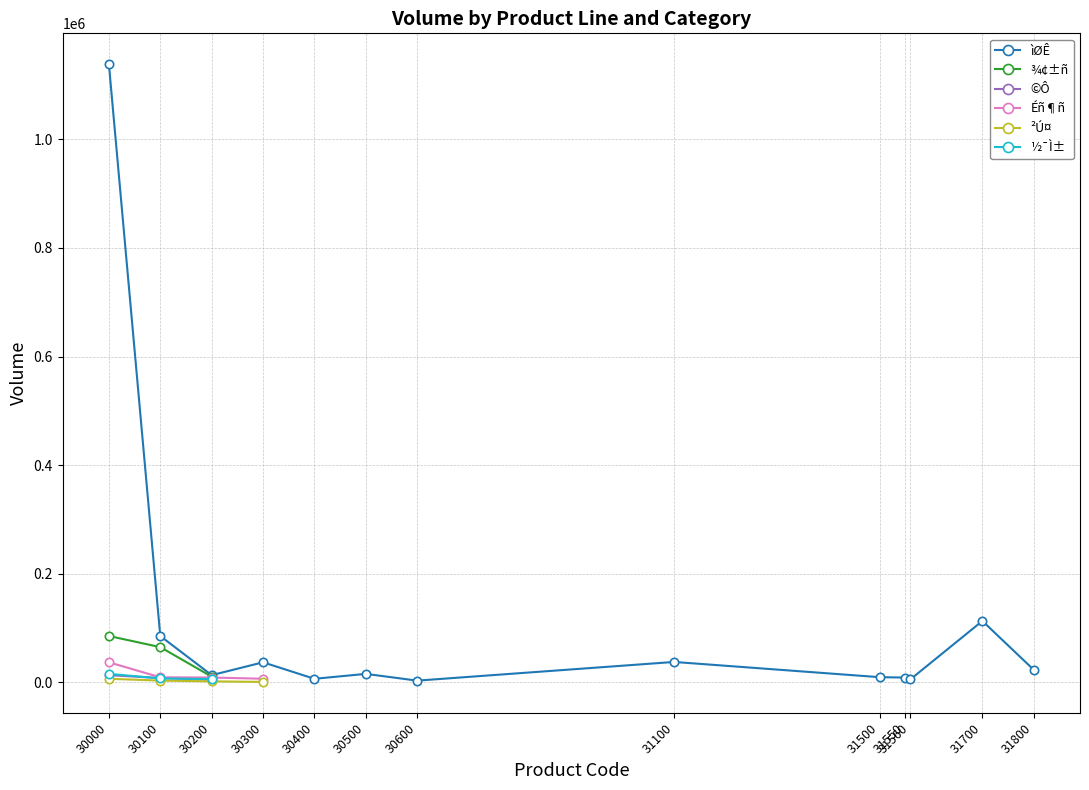

The ìØÊ series shows 1138477 at 30000. True or false?

True